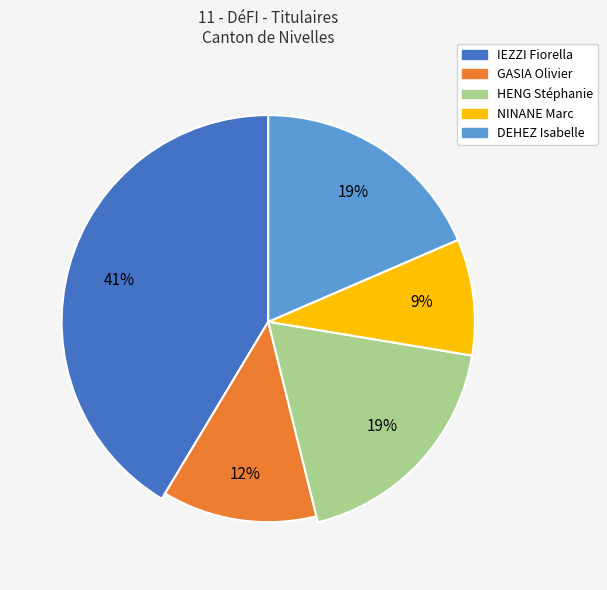

How many slices are in this pie chart?

5